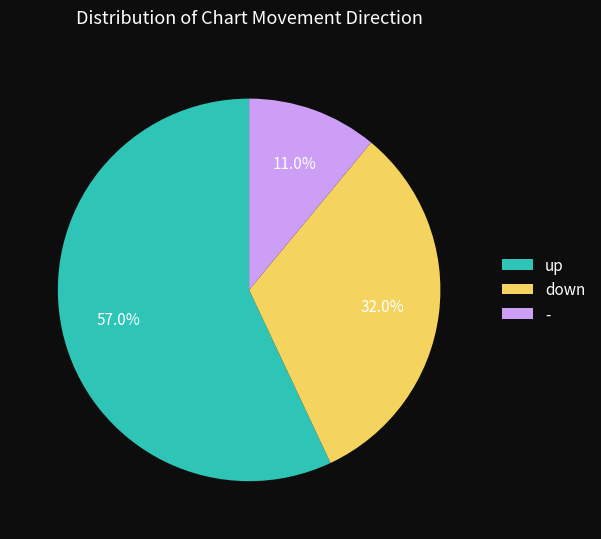

What is the total percentage of - and down?

43.0%